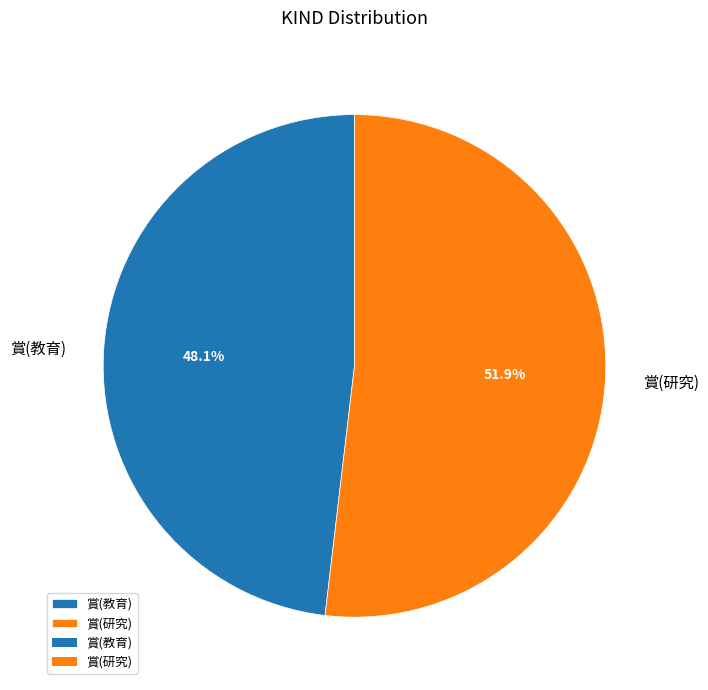

Approximately how many times larger is the value at 賞(研究) compared to 賞(教育)?

1.1